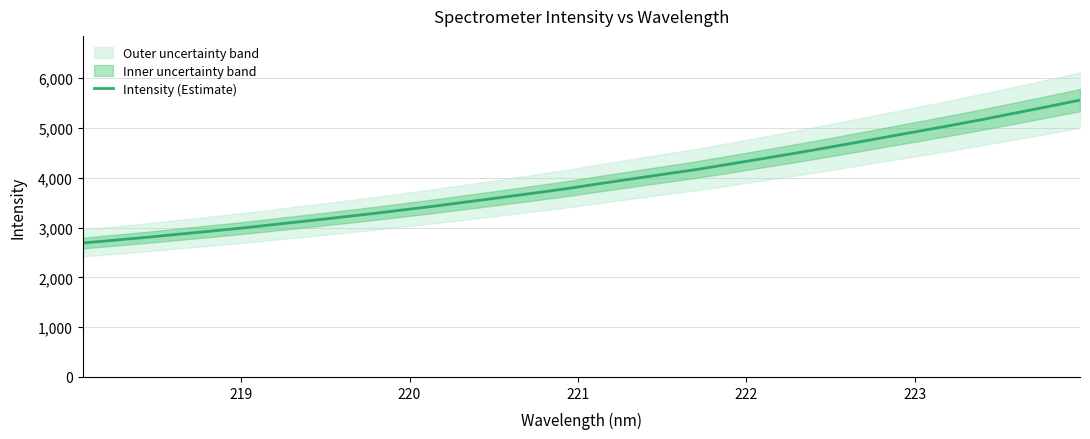

True or false: the data has more than 0 interior local peaks.

False